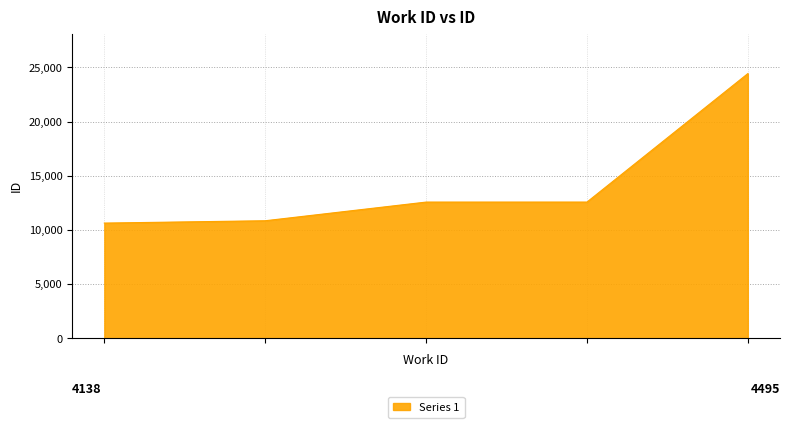

What is the smallest value displayed?

10632